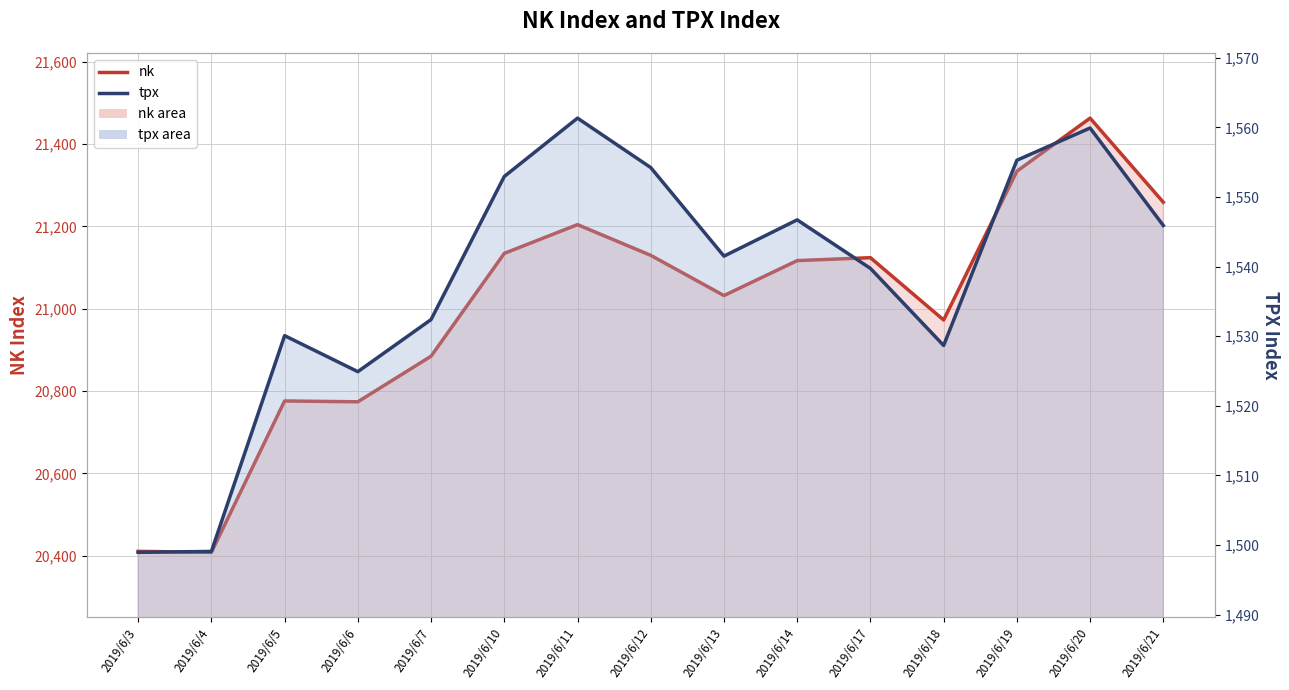

What is the value of the tpx point at the 11th from the left?

1539.7